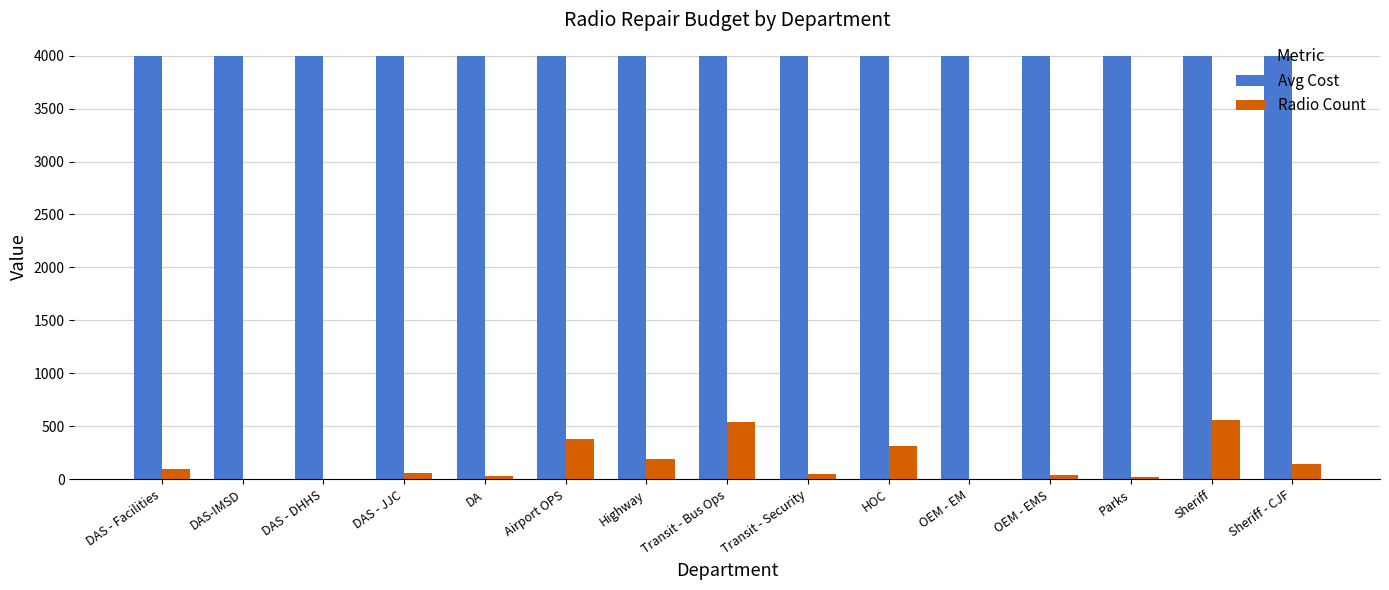

True or false: Avg Cost has a value of 5354 at Highway.

False